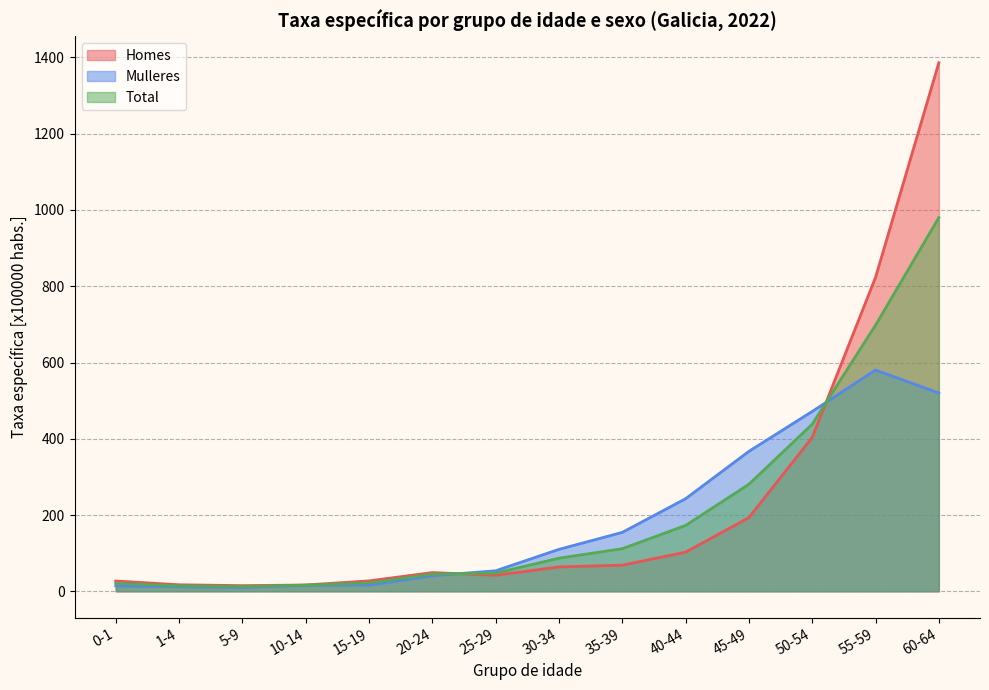

After their last crossing, which series has the higher values: Total or Mulleres?

Total